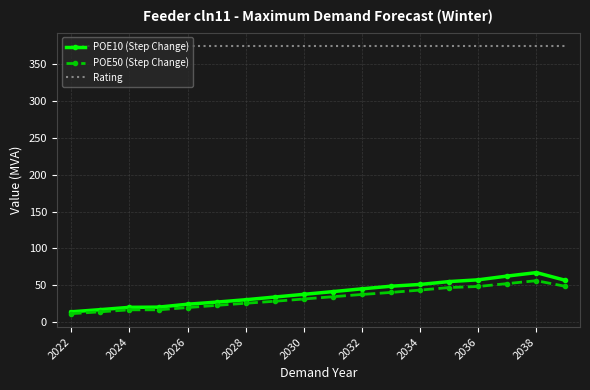

What is the average value of the POE50 (Step Change) series?

33.1